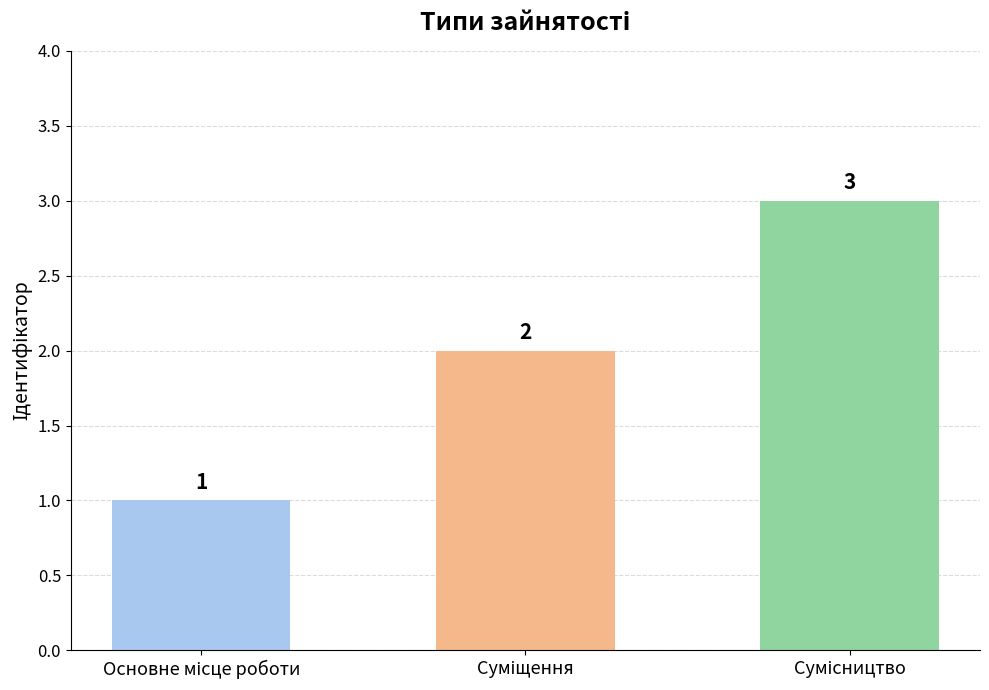

What is the average value?

2